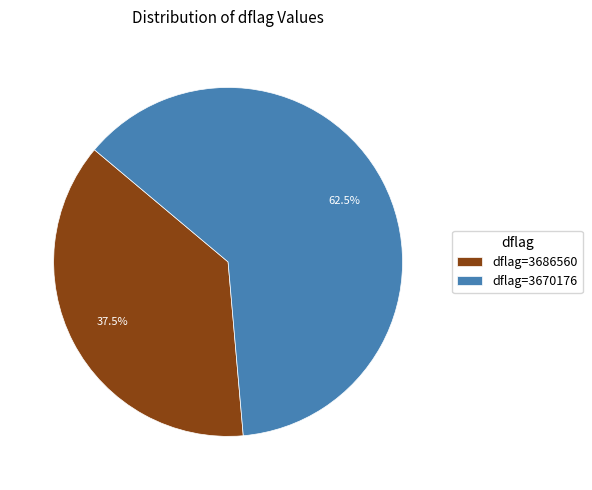

Which category has the biggest portion of the pie?

dflag=3670176